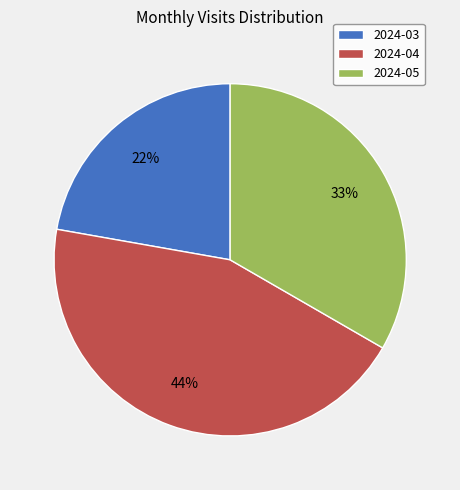

Which slice is the smallest?

2024-03